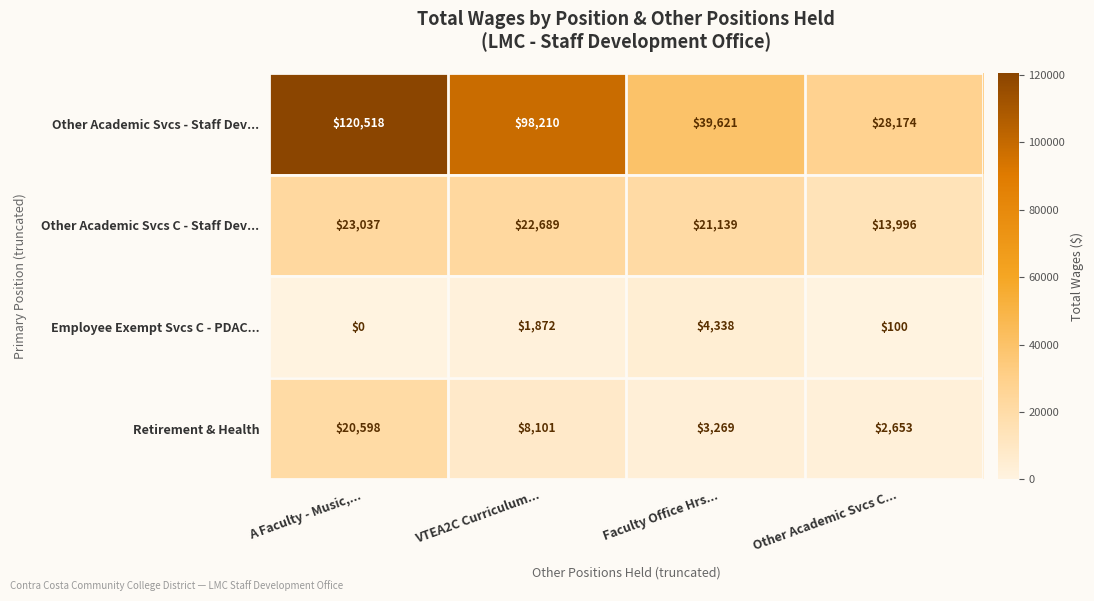

Is it true that Retirement & Health equals 4884 at Faculty Office Hrs...?

False